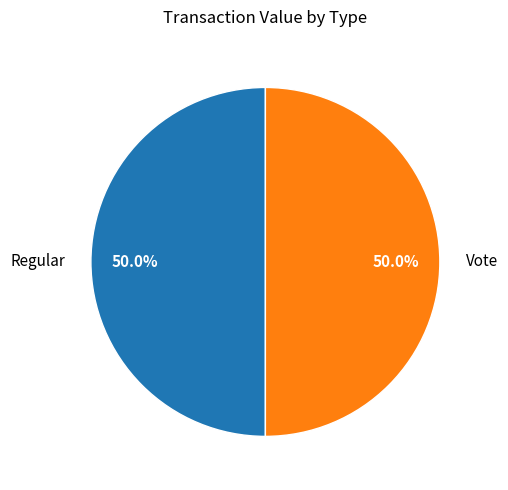

How many segments does this pie chart have?

2